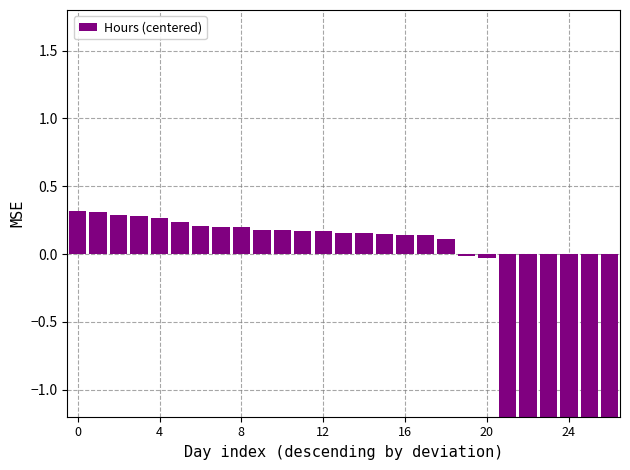

What is the label of the 9th bar from the right?

18